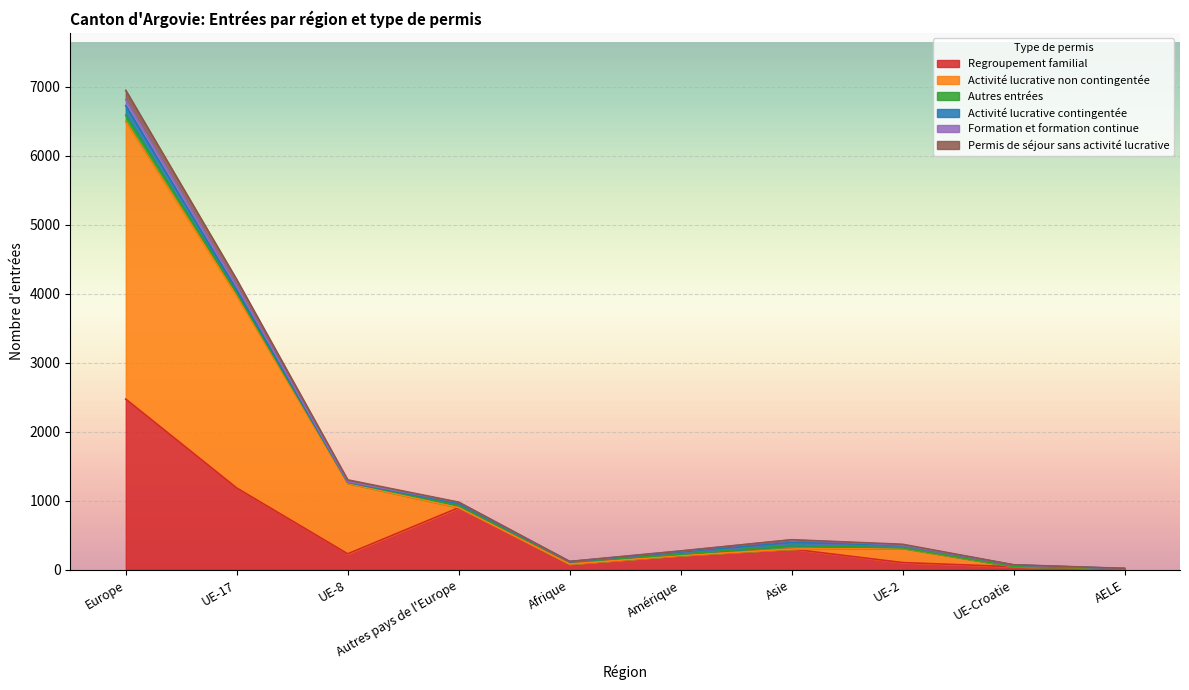

How many data points in Regroupement familial are less than 231?

5